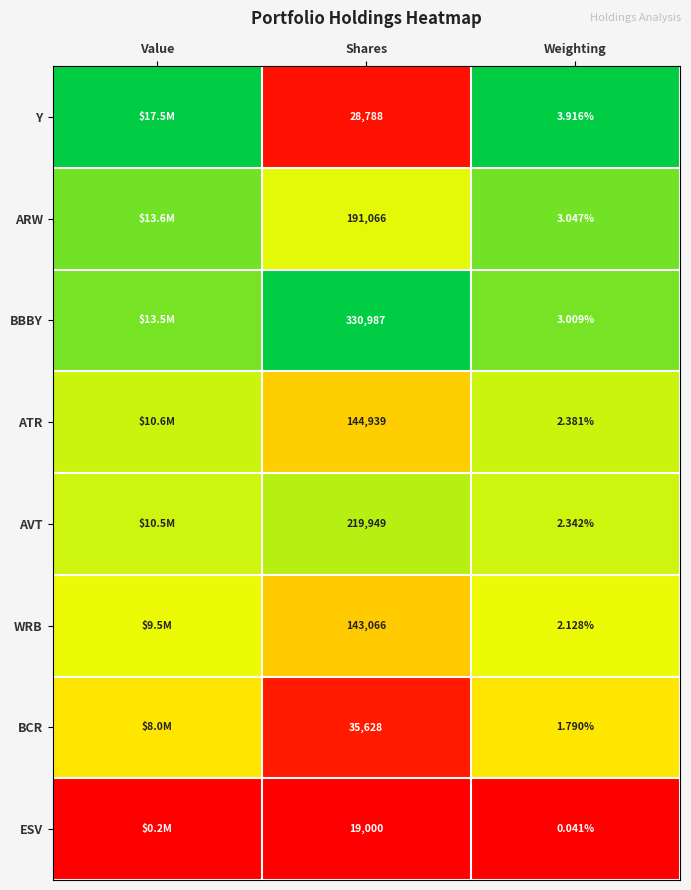

Is the value of ARW at Weighting greater than the value of WRB at Weighting?

Yes